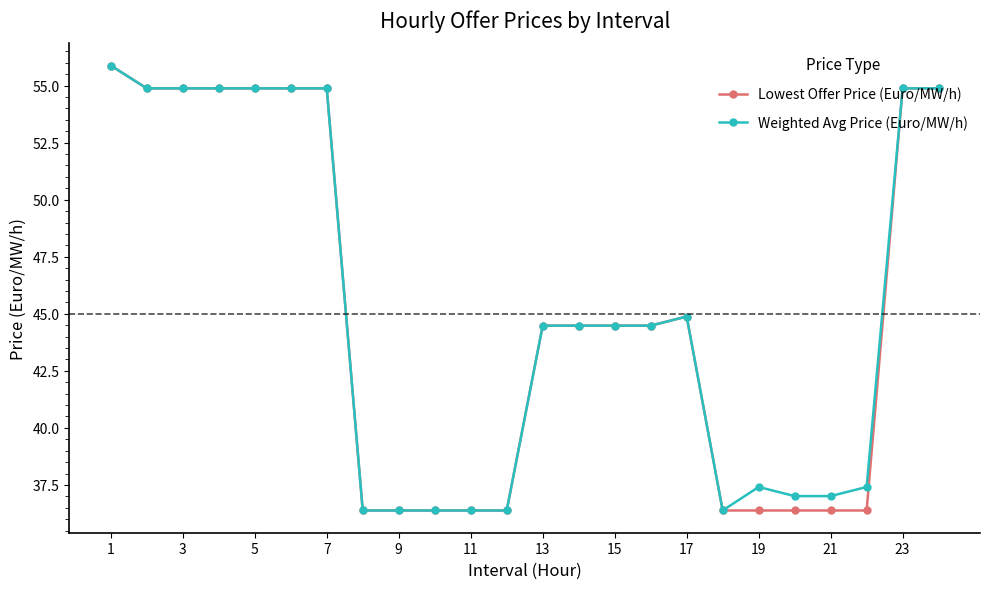

How many distinct data groups are displayed?

2